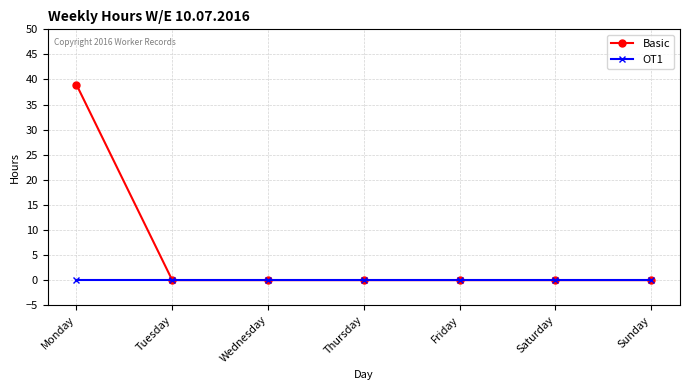

True or false: Basic has a value of 39 at Monday.

True